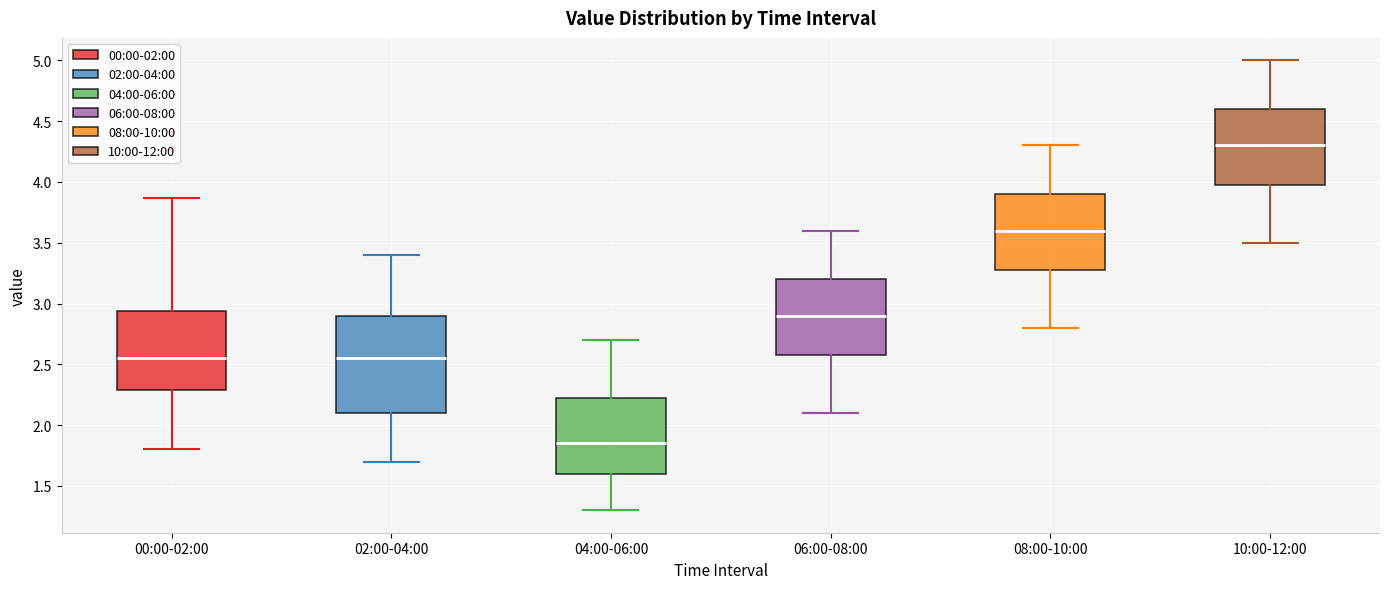

Which box's median line is the highest?

10:00-12:00